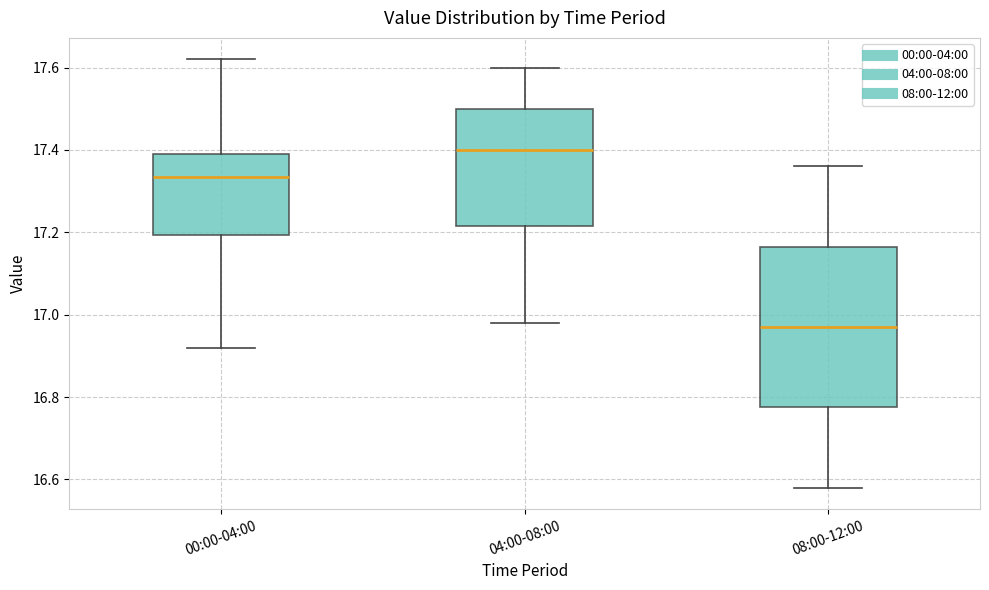

Which box is the tallest, from its lower edge to its upper edge?

08:00-12:00